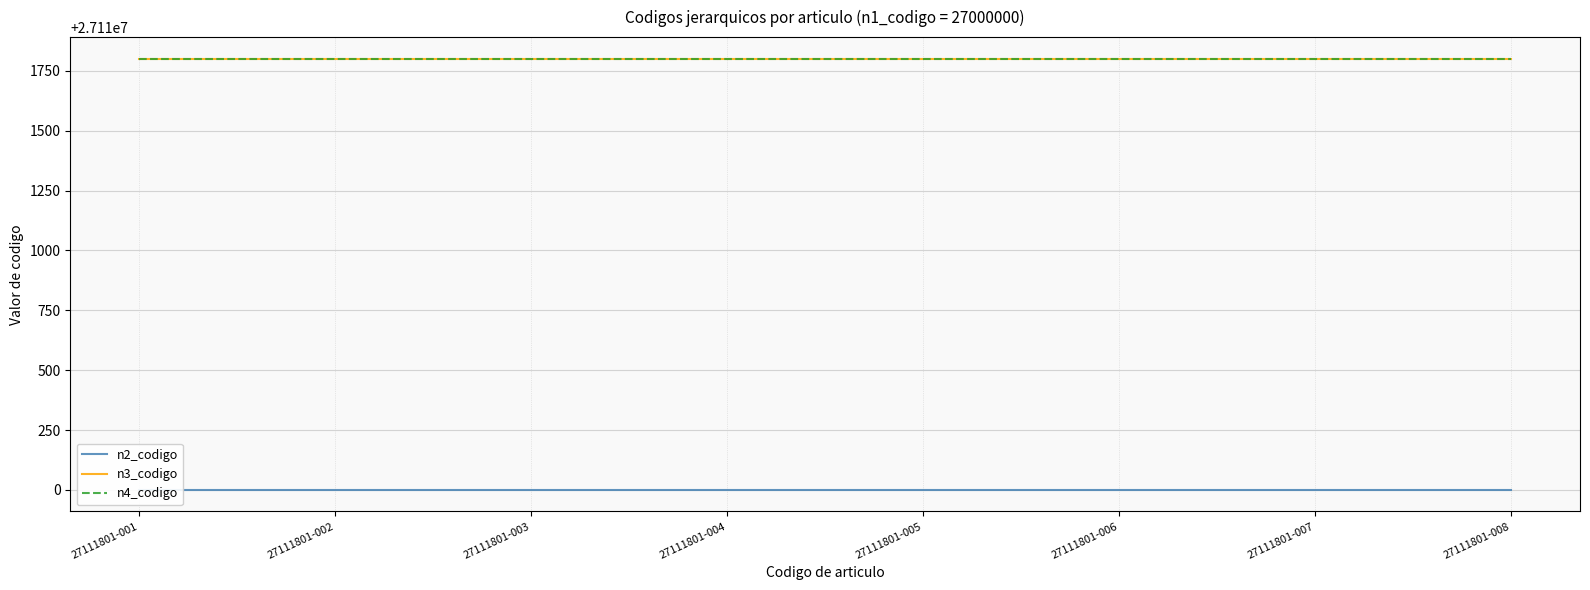

What is the value of the n2_codigo point at the 3rd from the left?

27110000